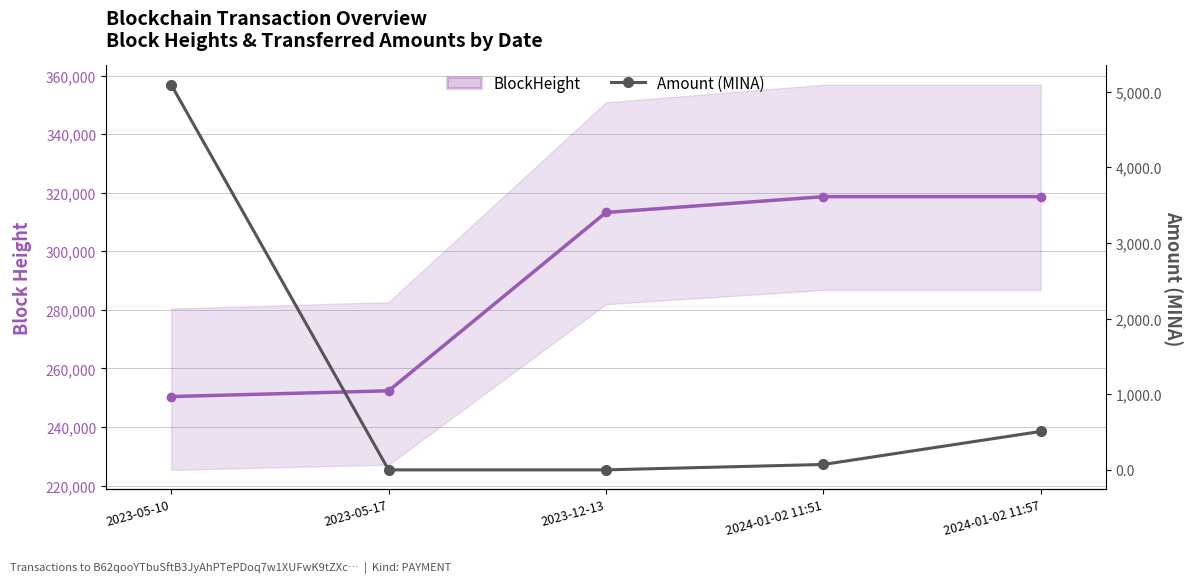

List the series in order of their overall mean, highest first.

BlockHeight, Amount (MINA)